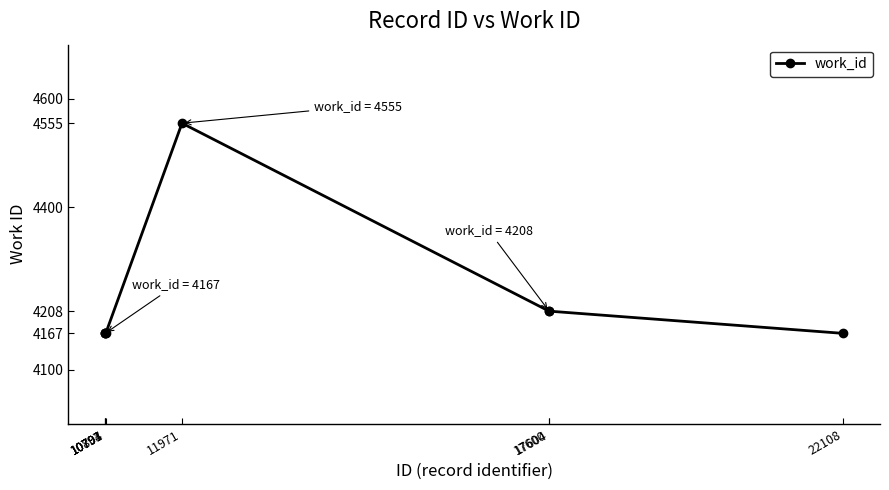

What is the sum of the values at 10794 and 22108?

8334